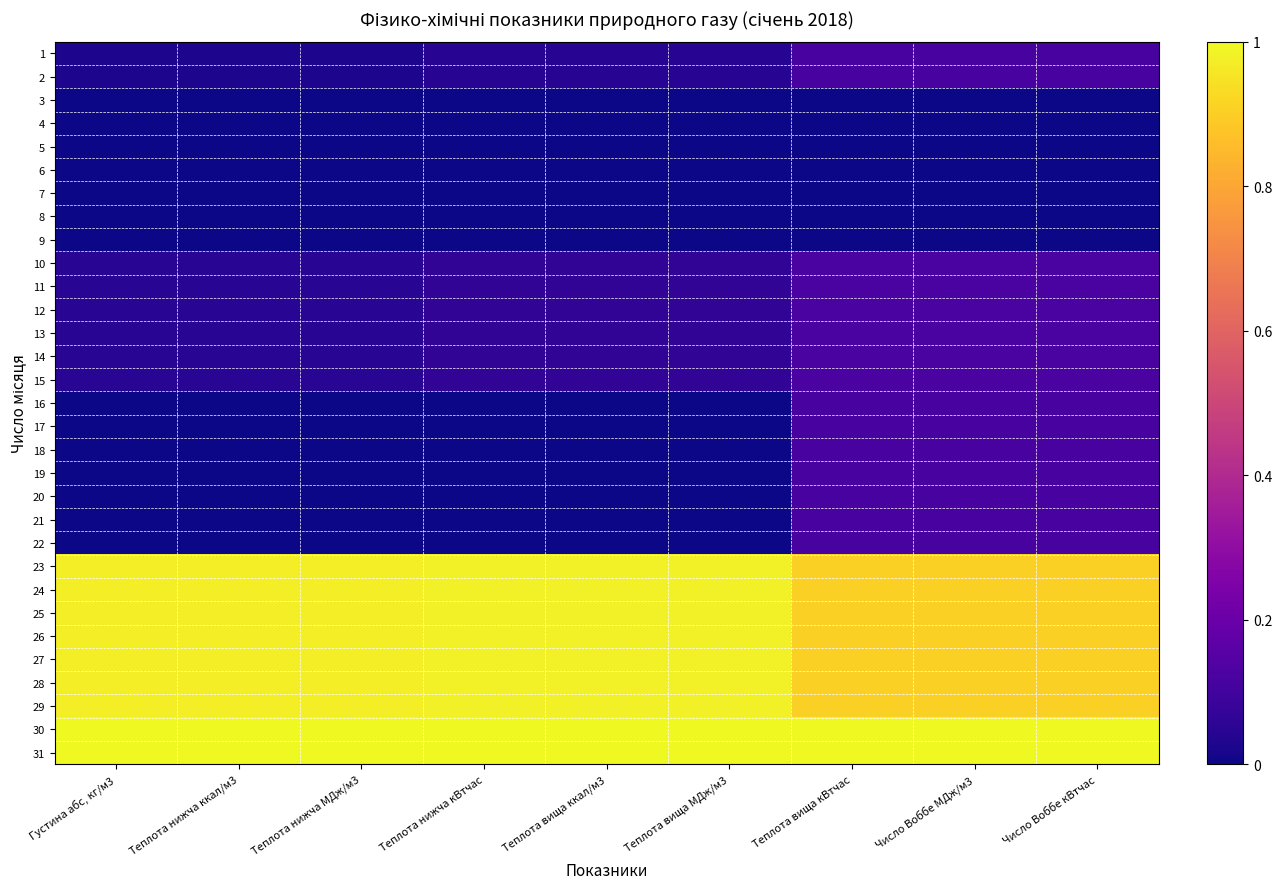

What is the maximum value shown in the chart?

1.0